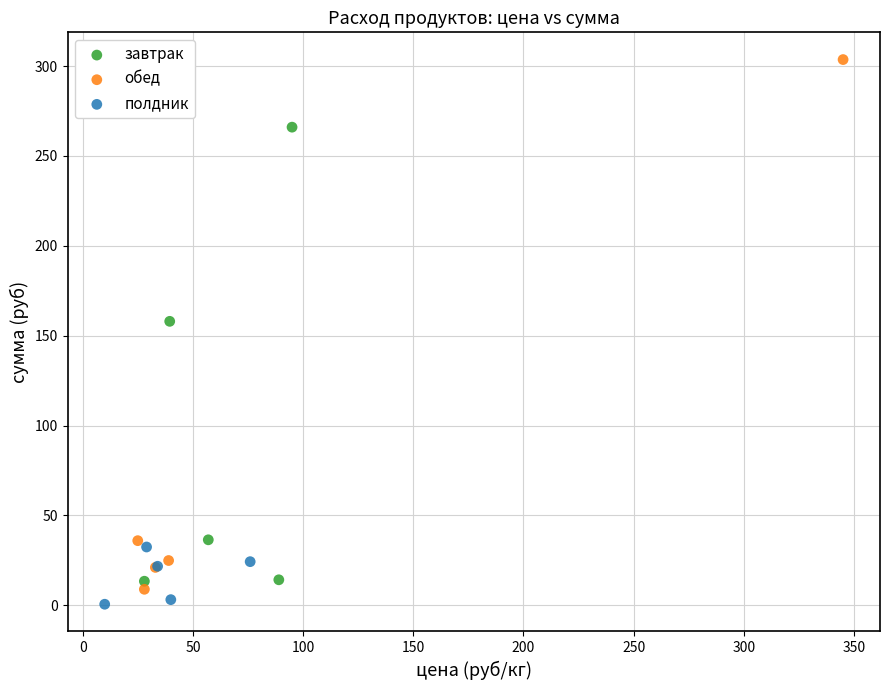

Which series contains the highest Y value?

обед